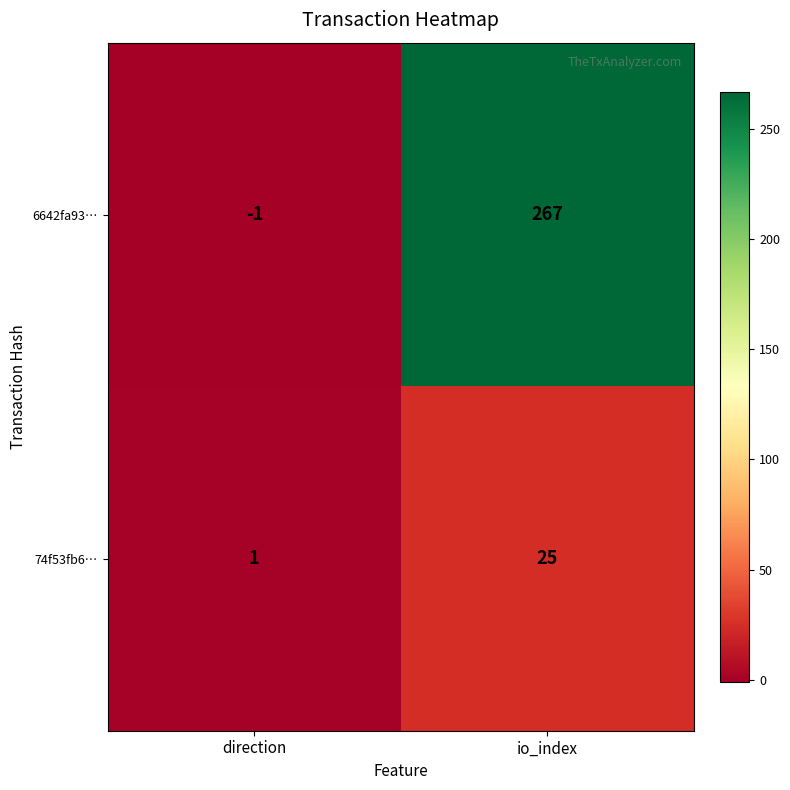

Which label corresponds to the smallest value in the chart?

direction